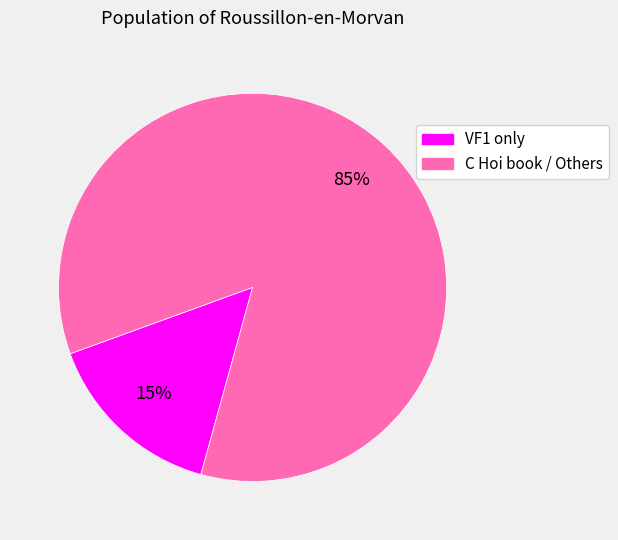

To the nearest percent, what is the difference between the largest and smallest slice percentages?

70%